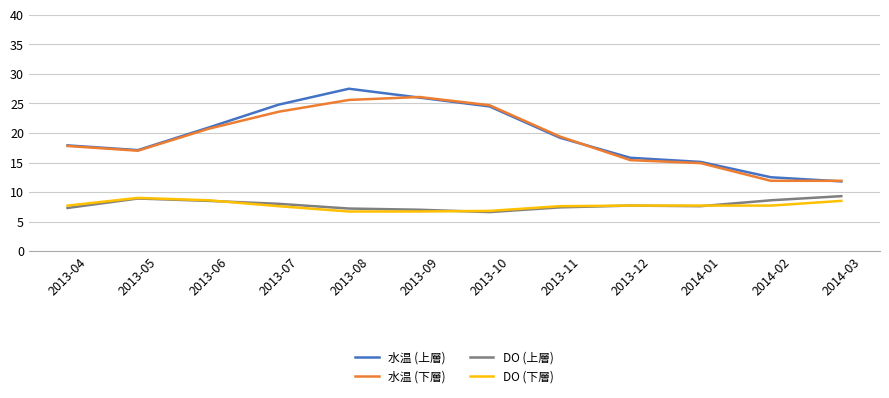

True or false: DO (下層) and 水温 (下層) cross at least once.

False